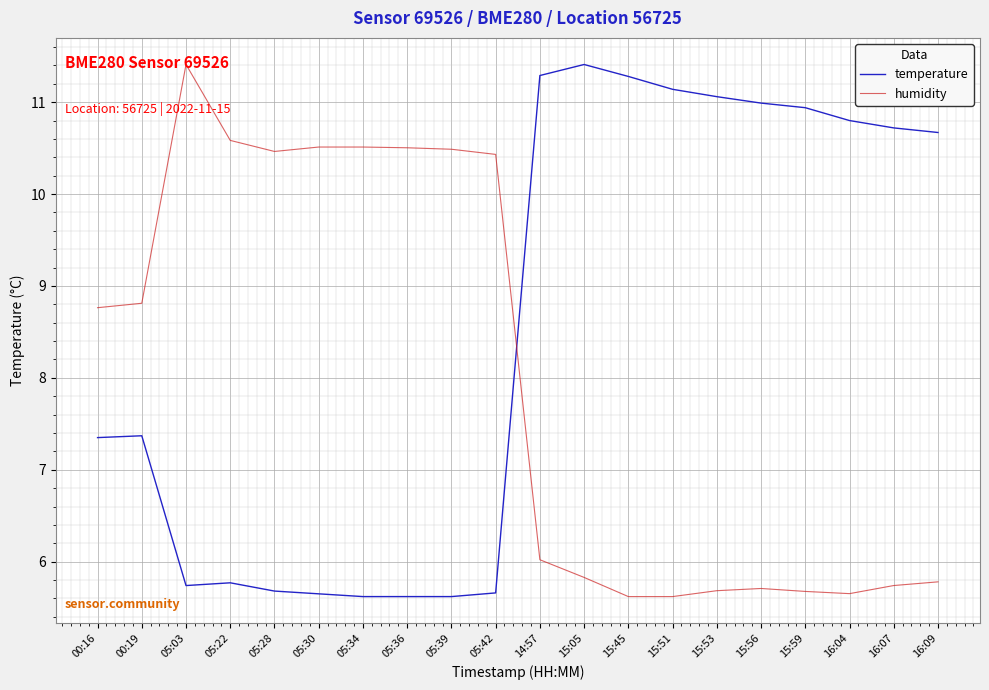

What are all the series names shown in the legend?

temperature, humidity